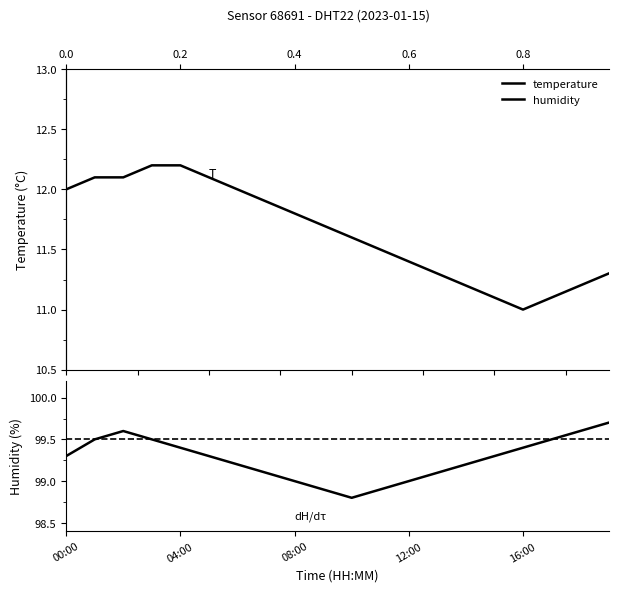

Which series changed the most between 5 and 14?

temperature